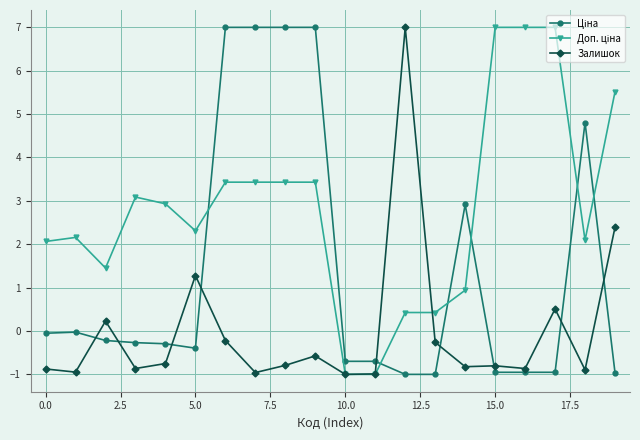

How many values in Залишок are above zero?

5